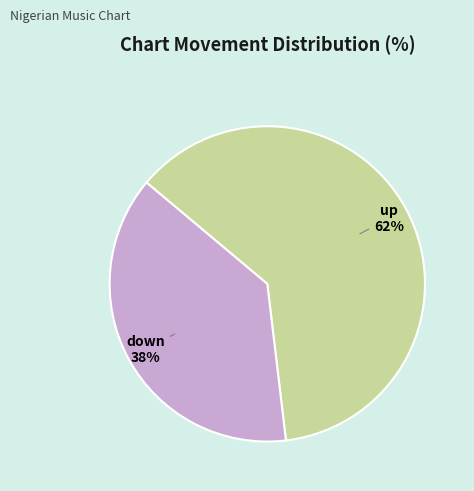

Between up and down, which is larger?

up